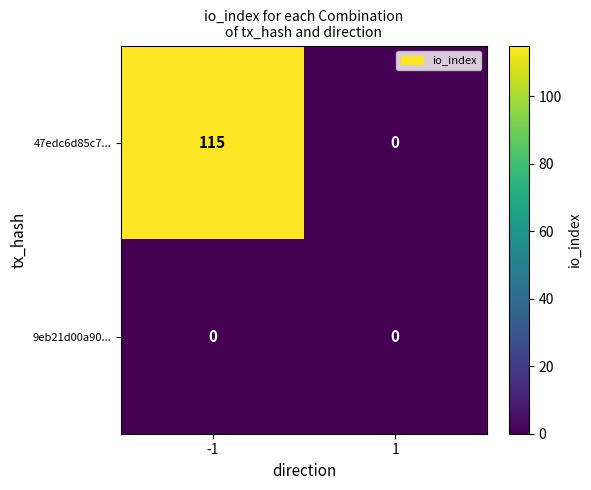

List the series in order of their overall mean, highest first.

47edc6d85c7..., 9eb21d00a90...